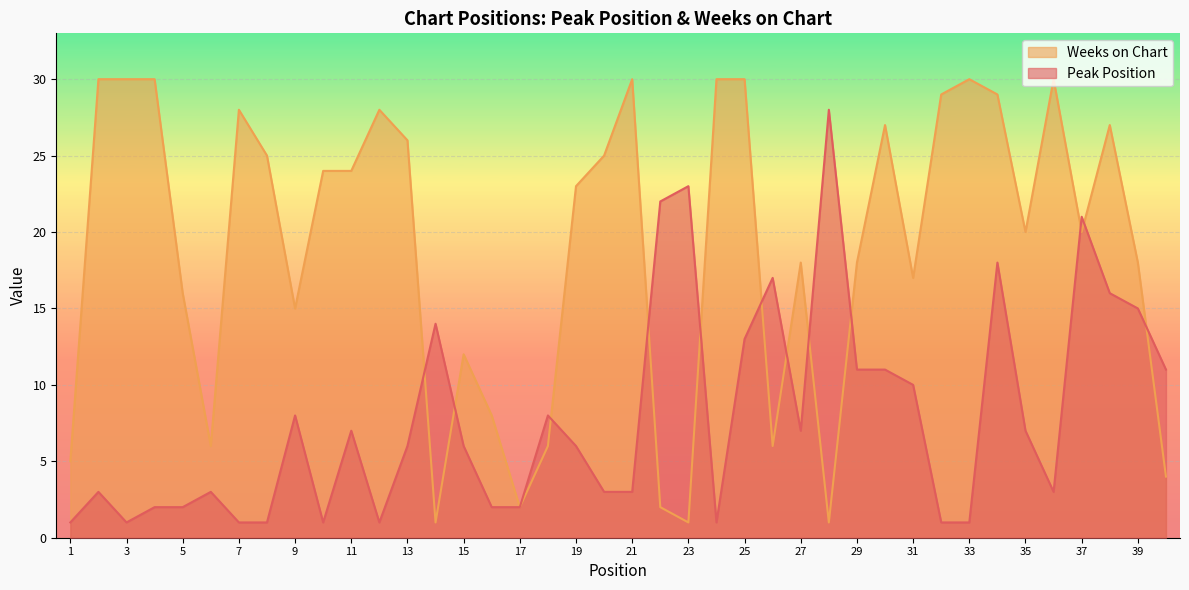

Is the value of Peak Position at 24 greater than the value of Weeks on Chart at 2?

No